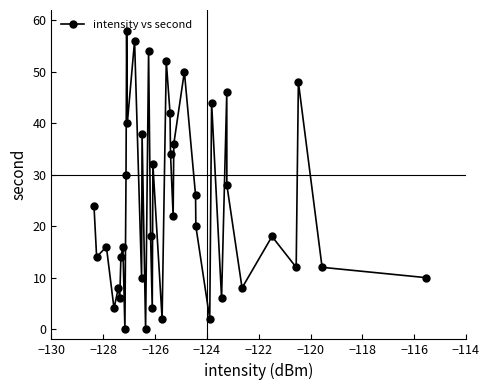

What is the value of the 37th point from the left?

12